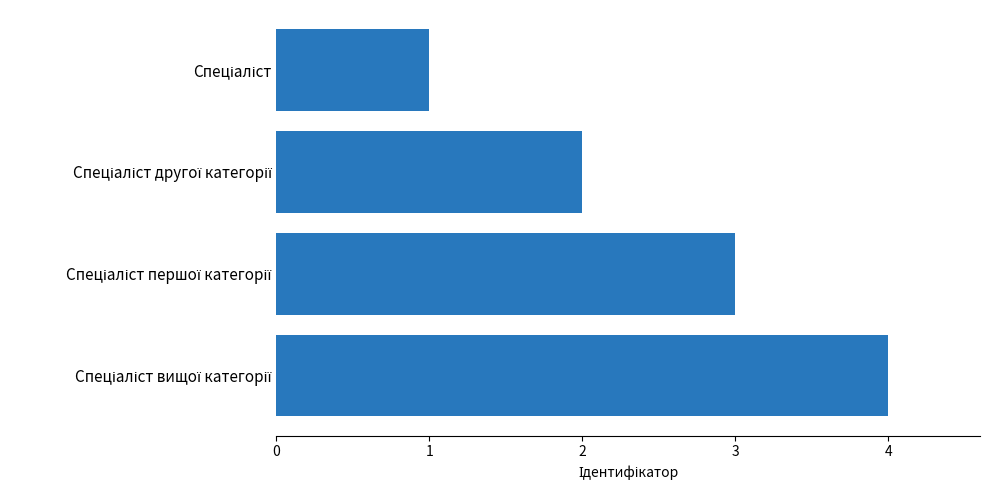

What is the greatest value displayed?

4